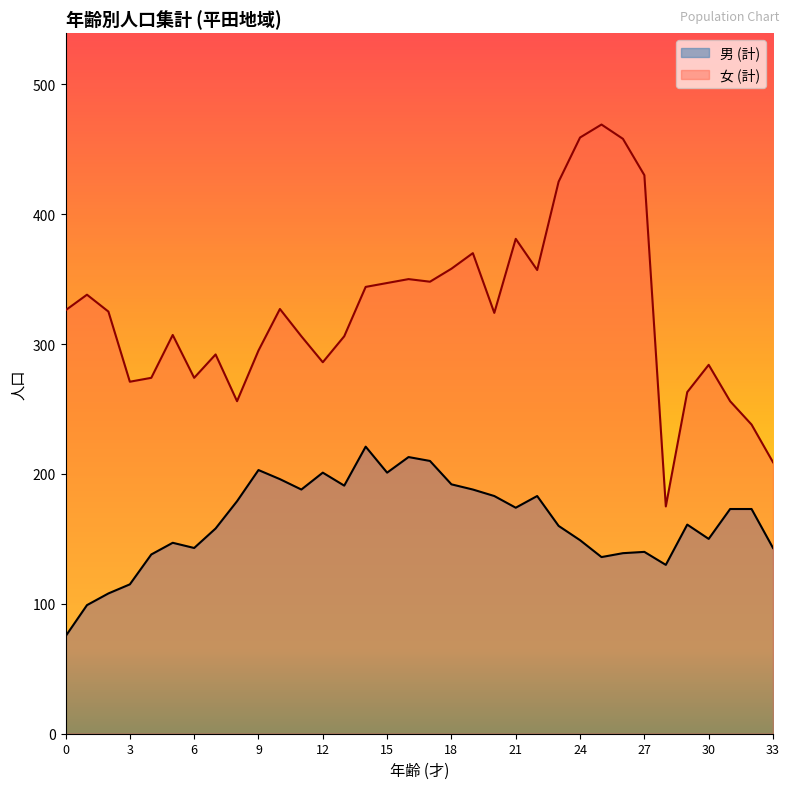

The 女 (計) series shows 271 at 3. True or false?

True